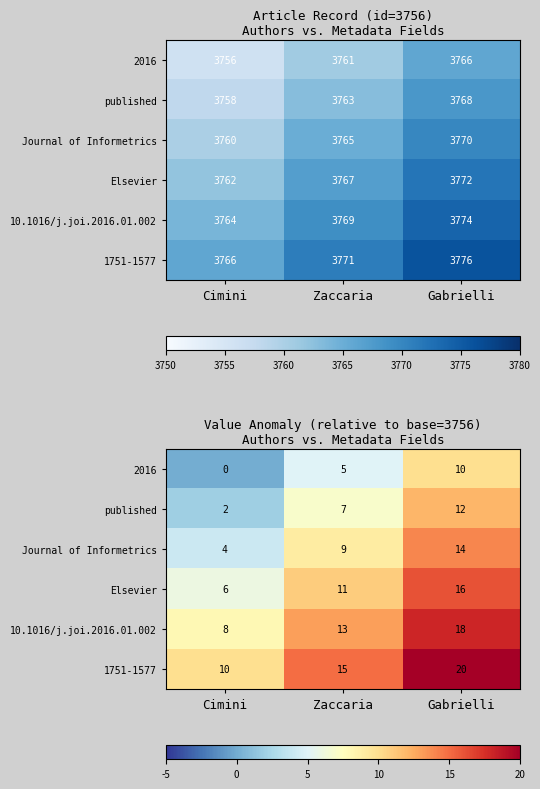

The value of Elsevier at Gabrielli is 6. True or false?

False